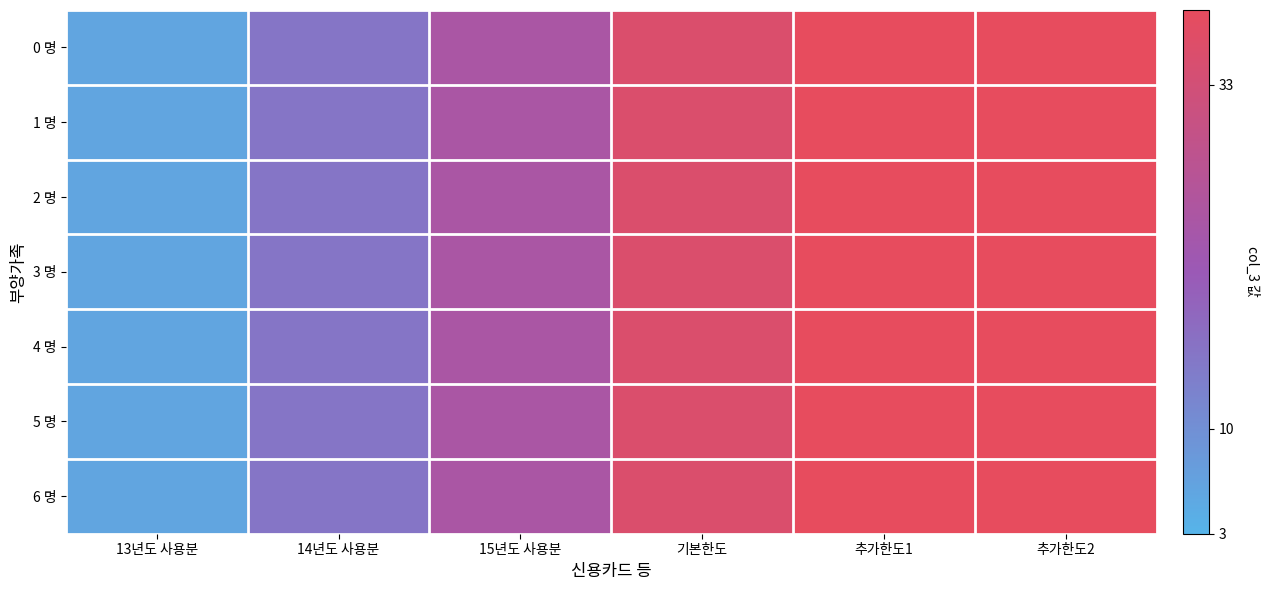

Which series changed the most between 13년도 사용분 and 15년도 사용분?

0 명